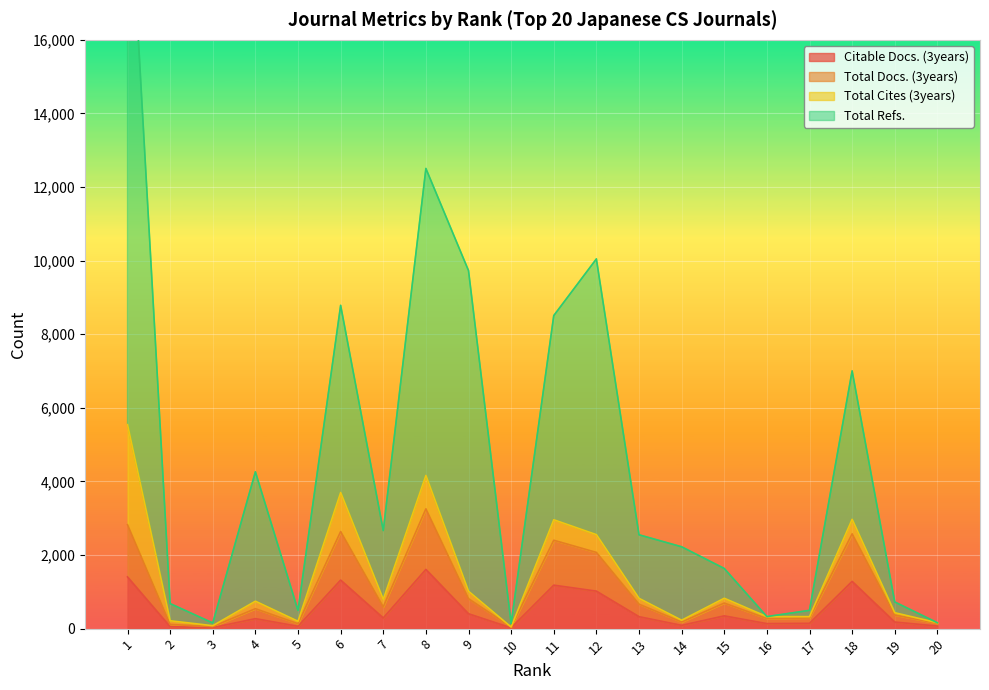

What is the sum of the Total Refs. values at 3 and 12?

10201